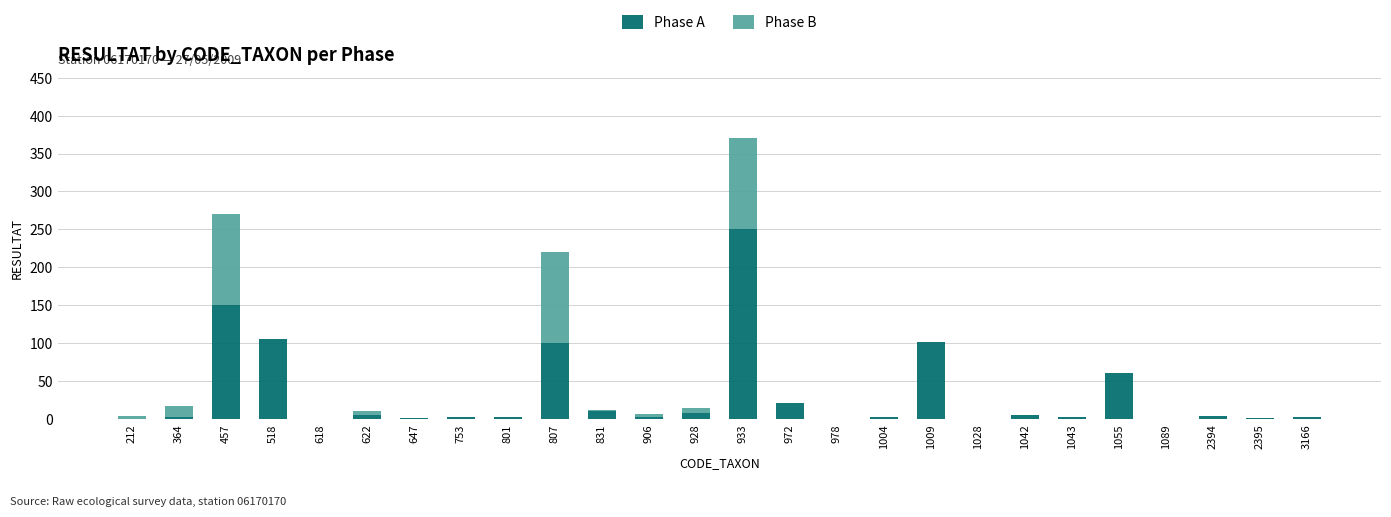

At which label does Phase A reach its peak?

933